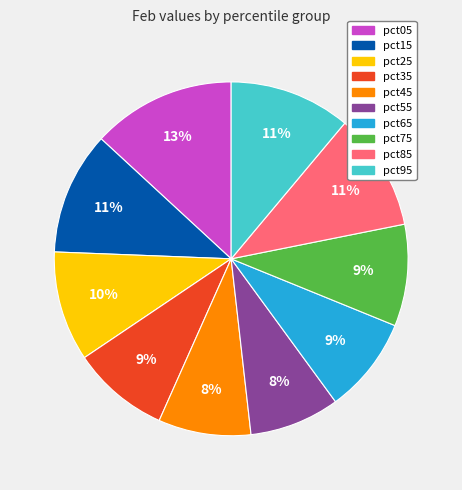

To the nearest percent, what is the average slice percentage?

10%